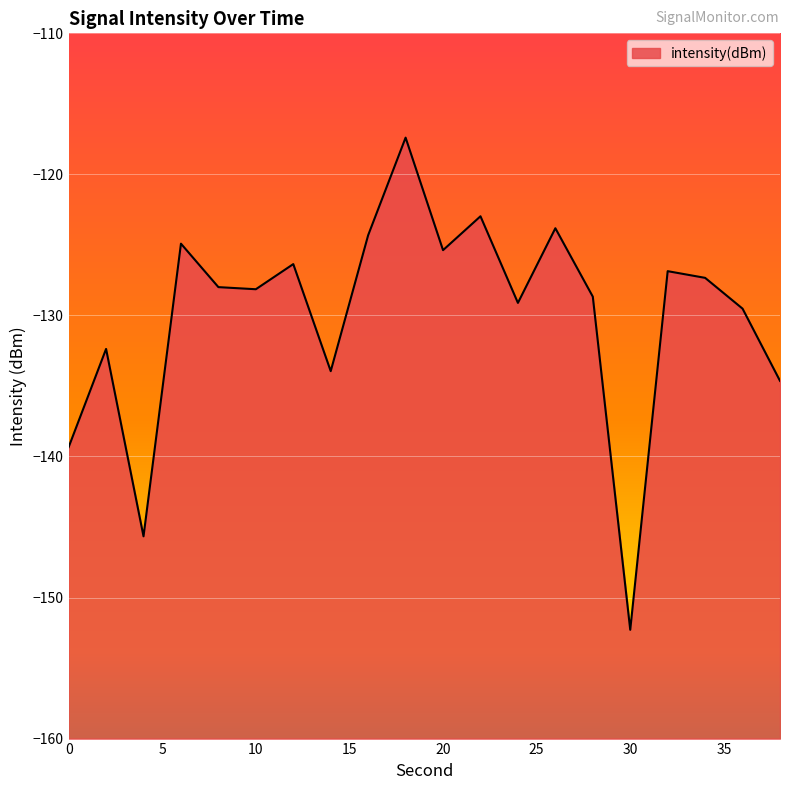

What is the value of the 9th point from the left?

-124.3